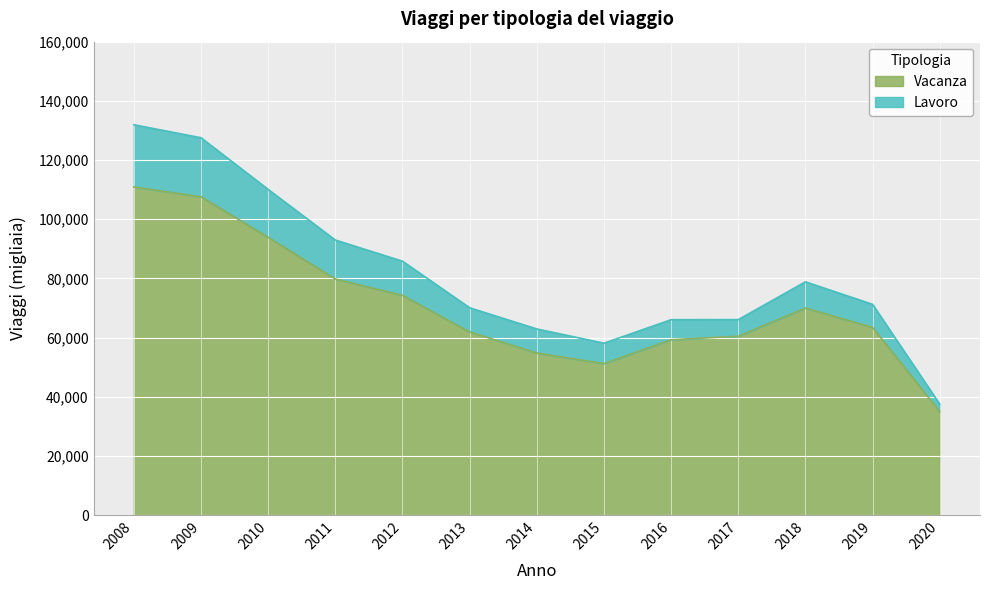

What is the sum of the Vacanza values at 2009 and 2020?

142627